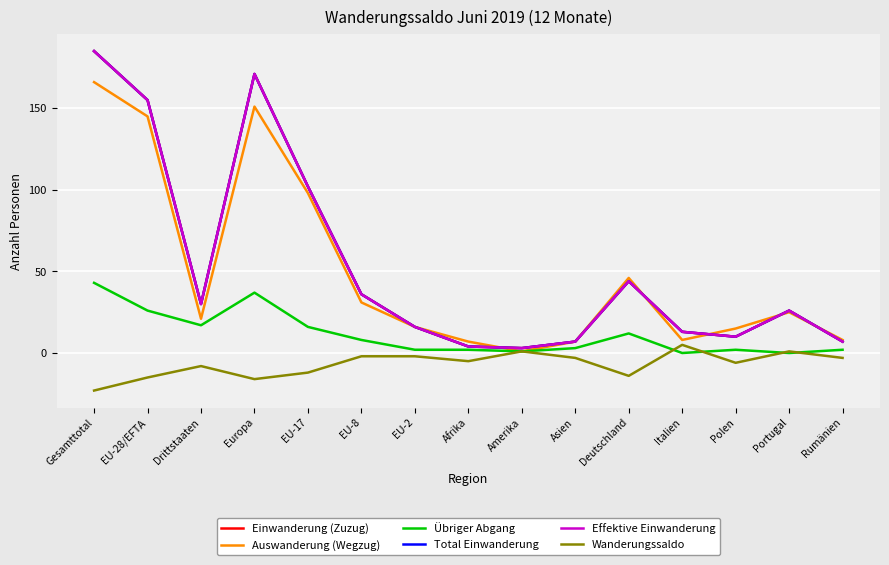

Where do Effektive Einwanderung and Auswanderung (Wegzug) first cross each other?

Afrika and Amerika